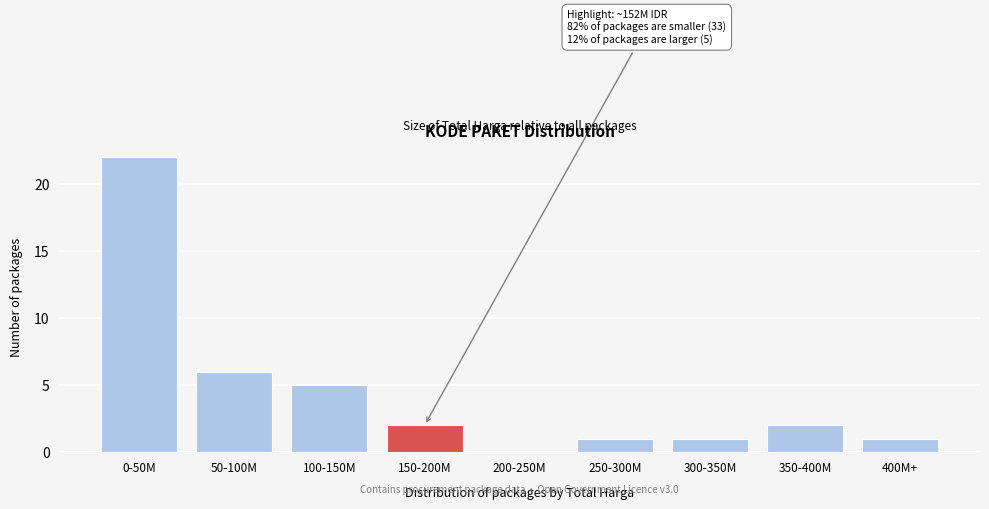

Reading right to left, what are all the values shown in this chart?

400M+=1	350-400M=2	300-350M=1	250-300M=1	200-250M=0	150-200M=2	100-150M=5	50-100M=6	0-50M=22